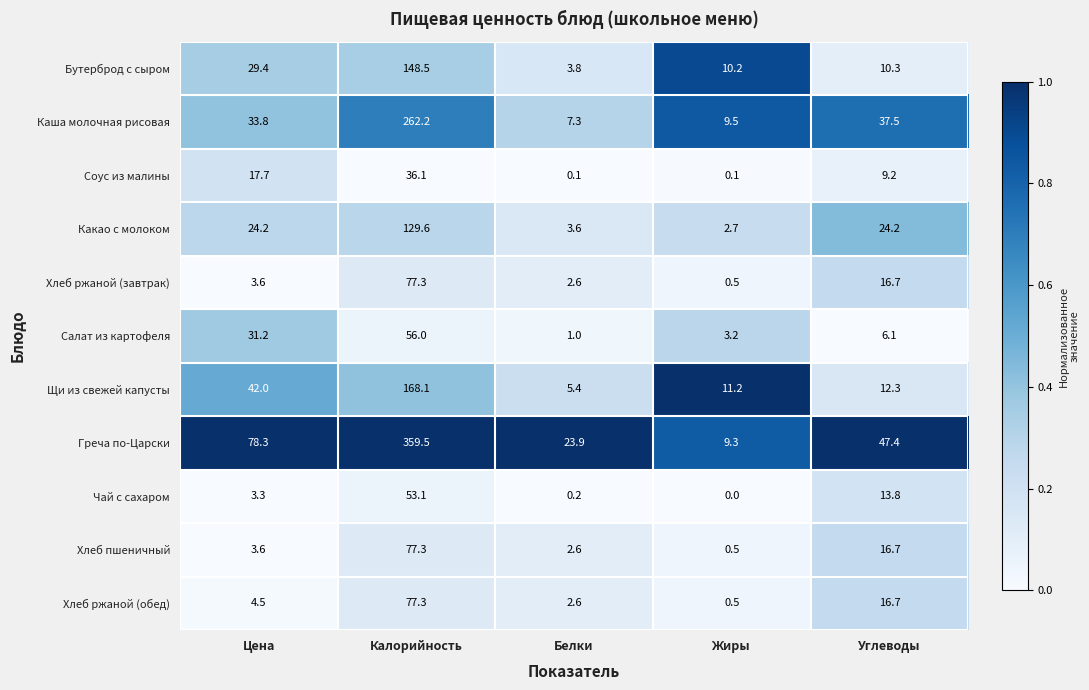

What is the total value across all series at Углеводы?

210.9